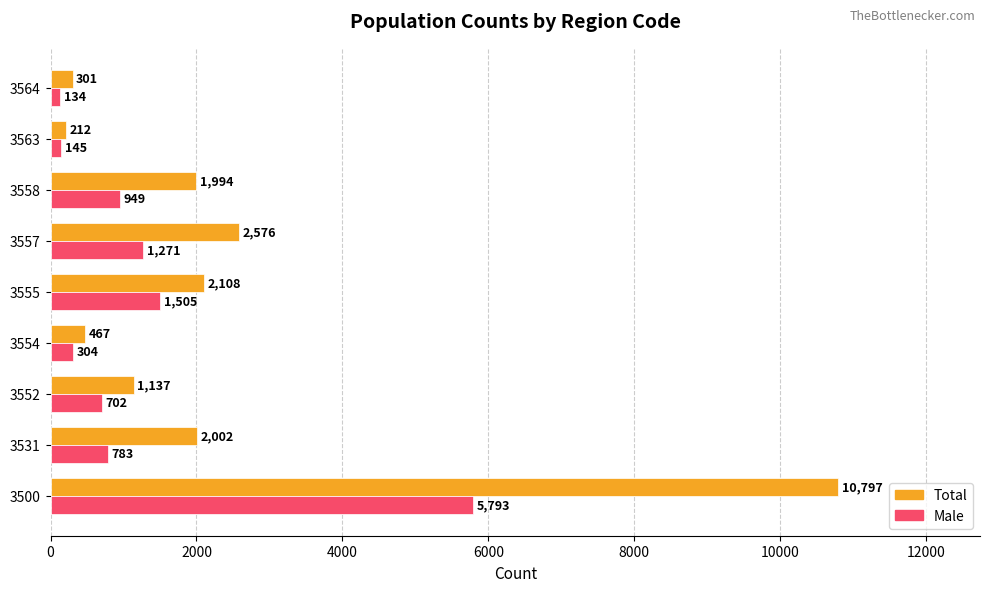

Rank the categories by Total value from lowest to highest.

3563, 3564, 3554, 3552, 3558, 3531, 3555, 3557, 3500